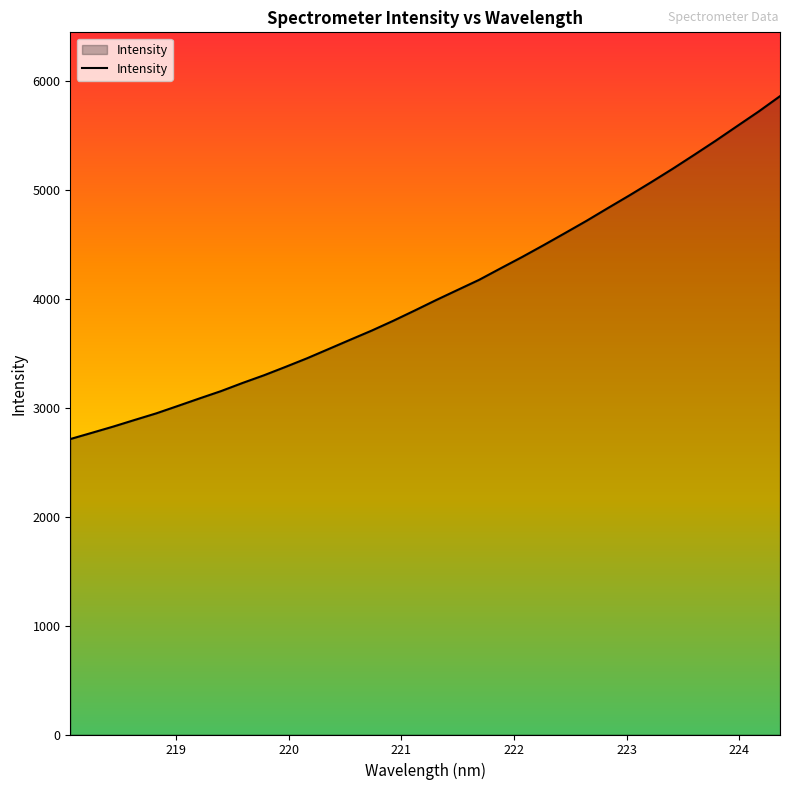

What is the difference between the maximum and minimum values?

3149.7